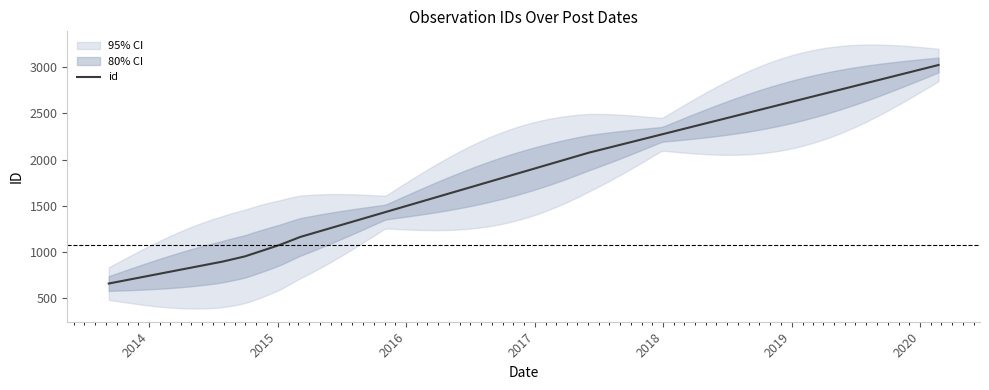

What is the minimum value for id?

657.0